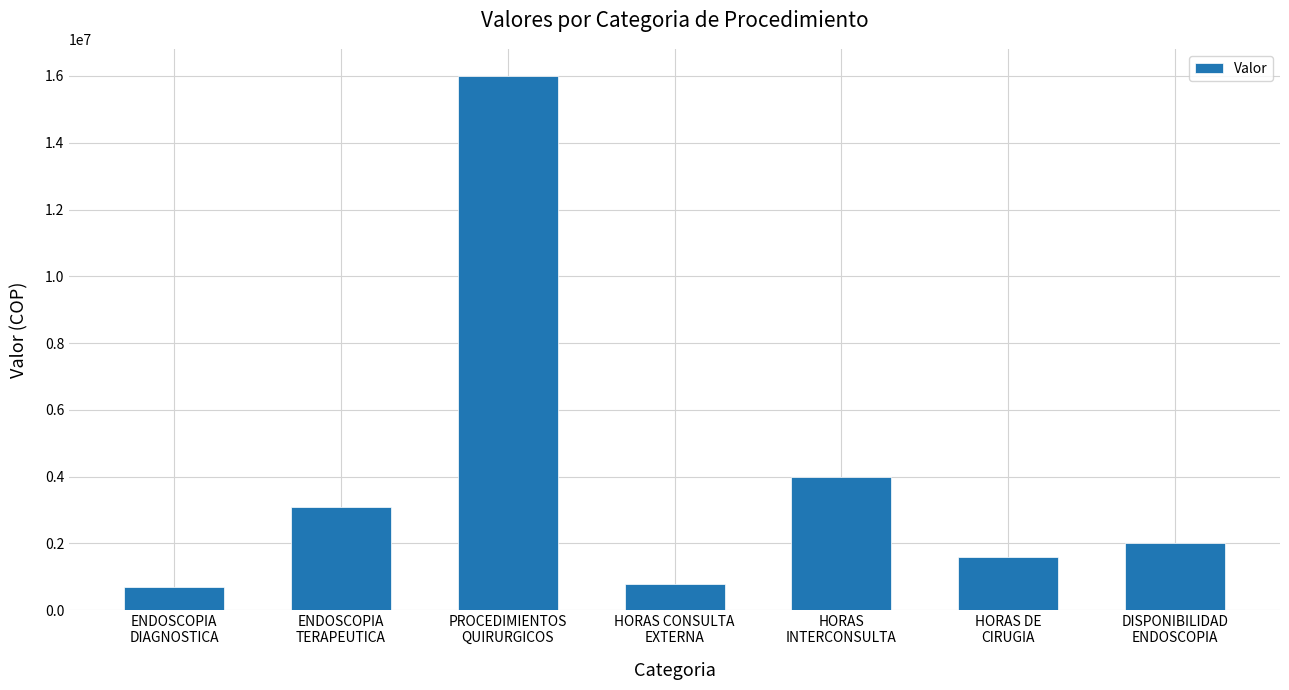

How many categories are shown in the chart?

7